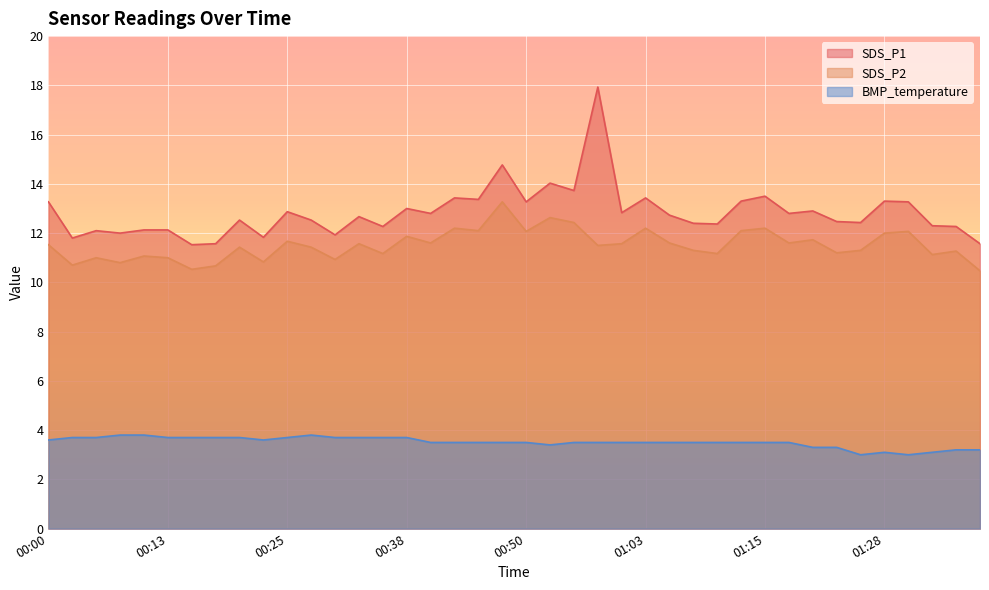

At which label does SDS_P2 reach its peak?

00:48